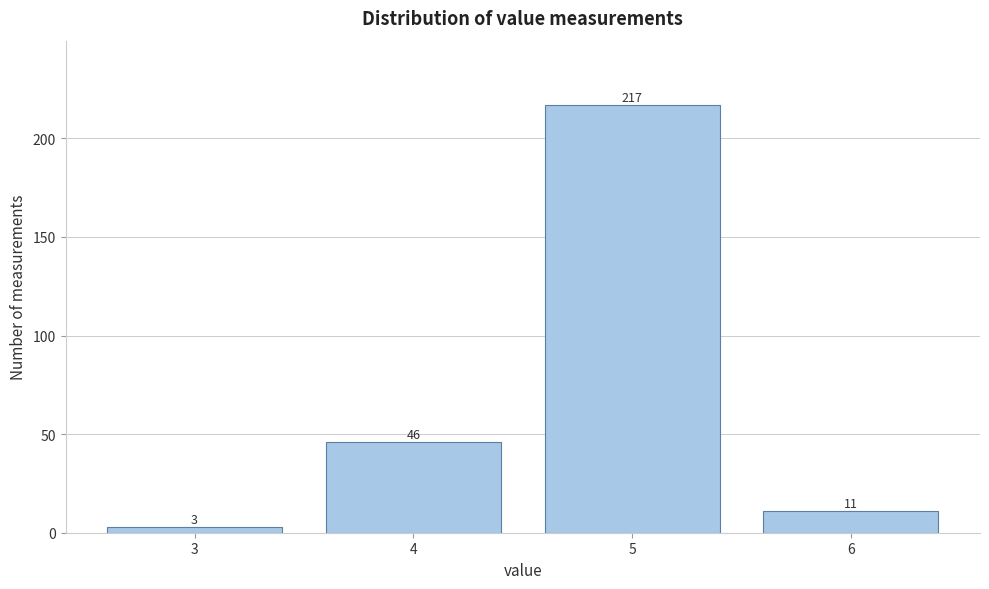

Reading right to left, transcribe all the data shown in this chart.

6=11	5=217	4=46	3=3